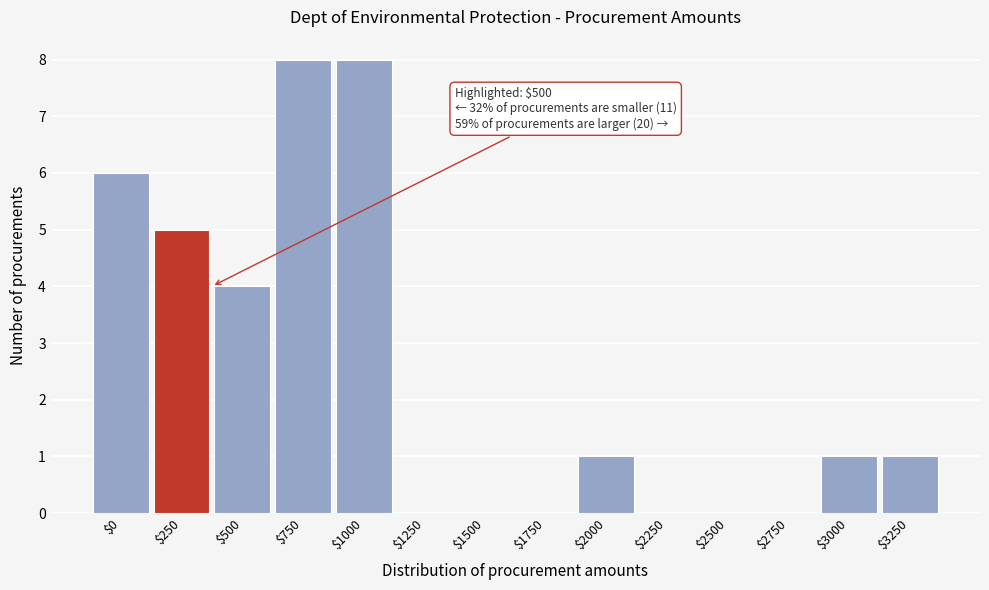

The chart shows a value of 1 at $3250. True or false?

True